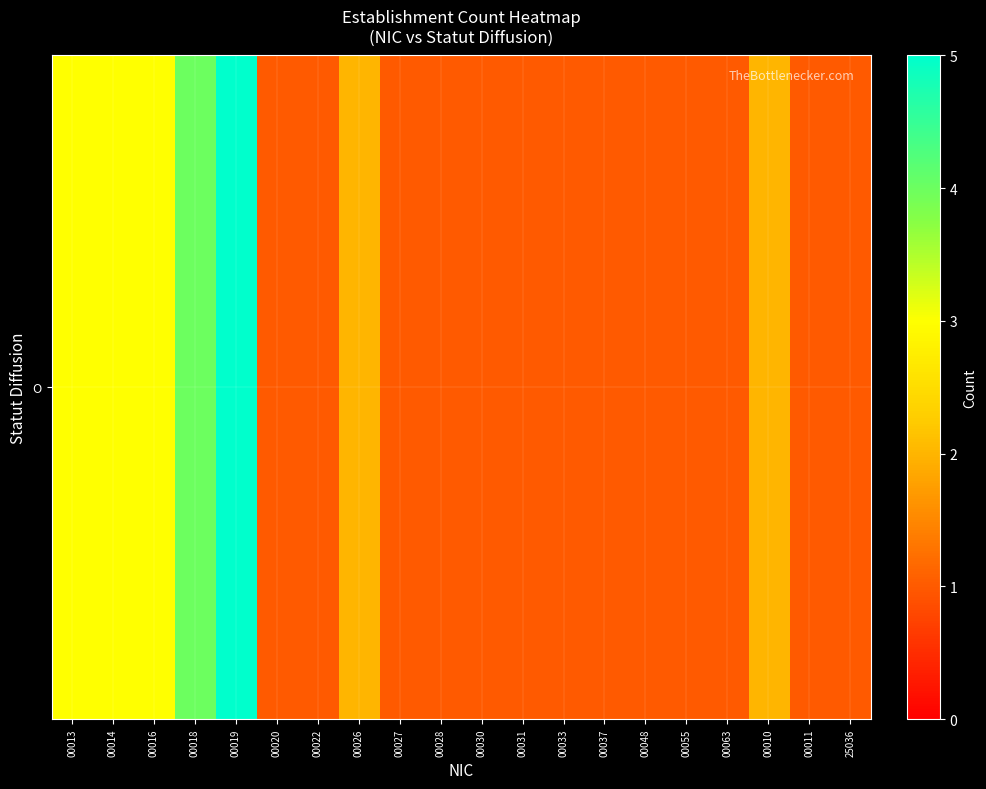

Reading left to right, list all the values displayed in this chart.

3	3	3	4	5	1	1	2	1	1	1	1	1	1	1	1	1	2	1	1